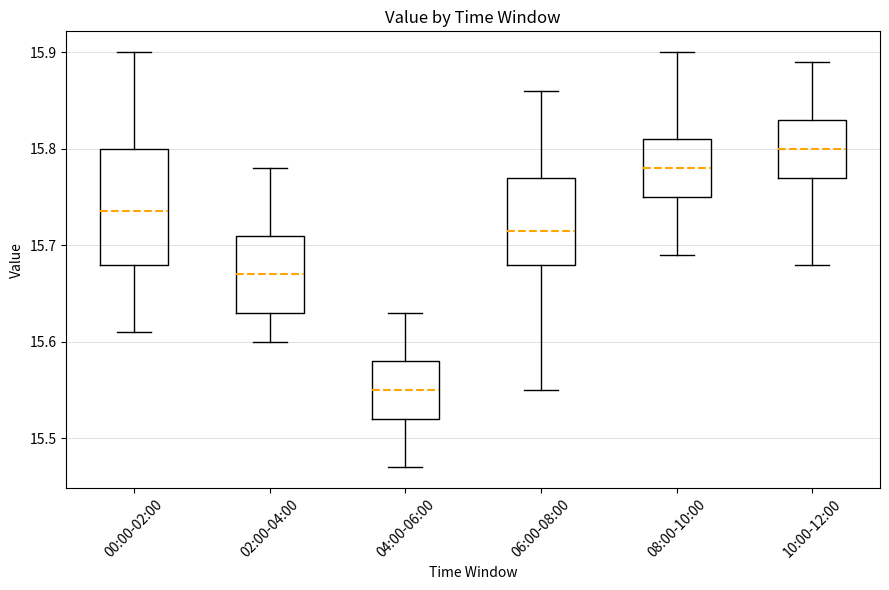

Which box is the tallest, from its lower edge to its upper edge?

00:00-02:00